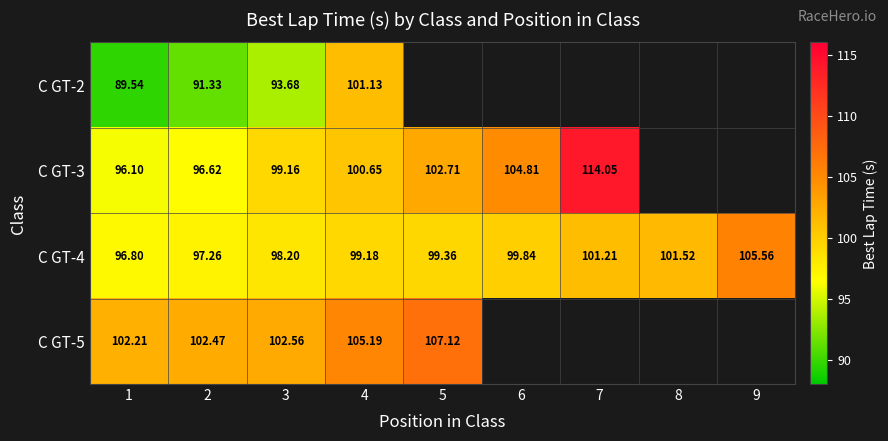

Is the value of C GT-5 at 5 greater than the value of C GT-4 at 4?

Yes